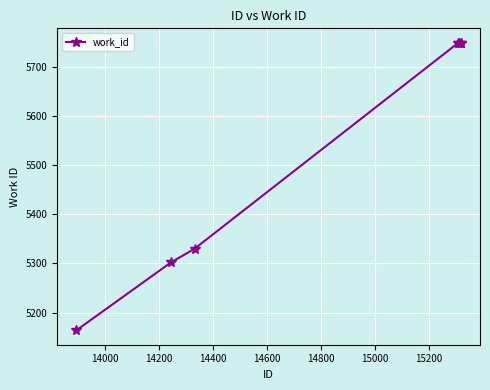

True or false: there are more than 2 points higher than both neighbors.

False